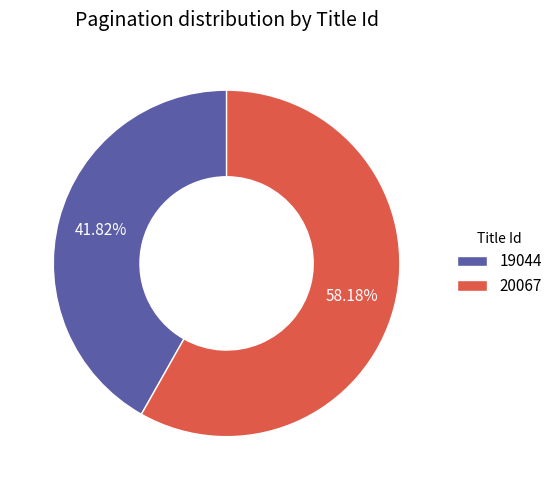

To the nearest percent, what is the difference between the 19044 and 20067 slice percentages?

16%